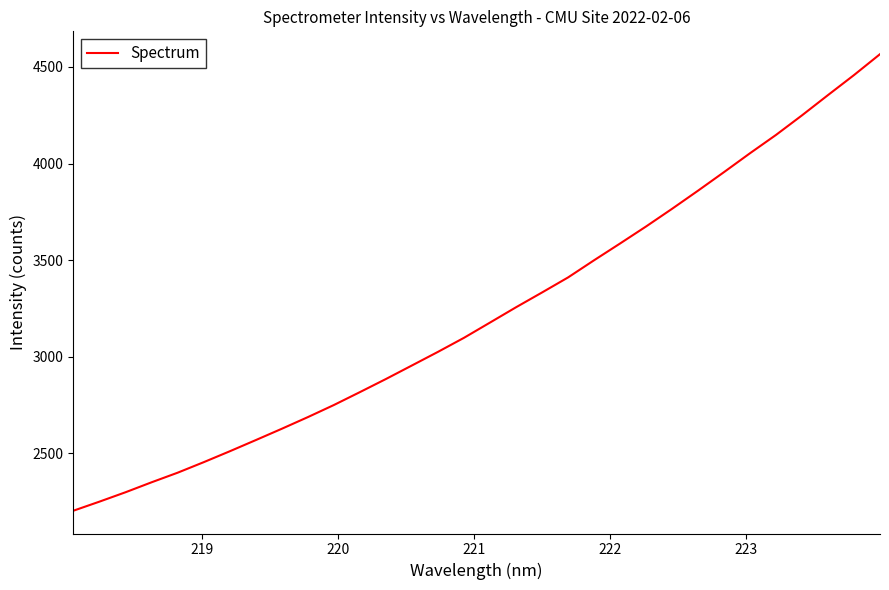

Reading right to left, what are all the values shown in this chart?

4566.5	4458.3	4354.8	4249.9	4148.6	4053.8	3956.0	3859.9	3765.9	3674.4	3586.3	3499.5	3410.6	3332.7	3256.2	3177.0	3098.1	3025.3	2954.9	2884.7	2816.9	2750.1	2687.5	2627.2	2568.5	2510.5	2454.1	2399.7	2350.1	2298.6	2250.0	2203.1